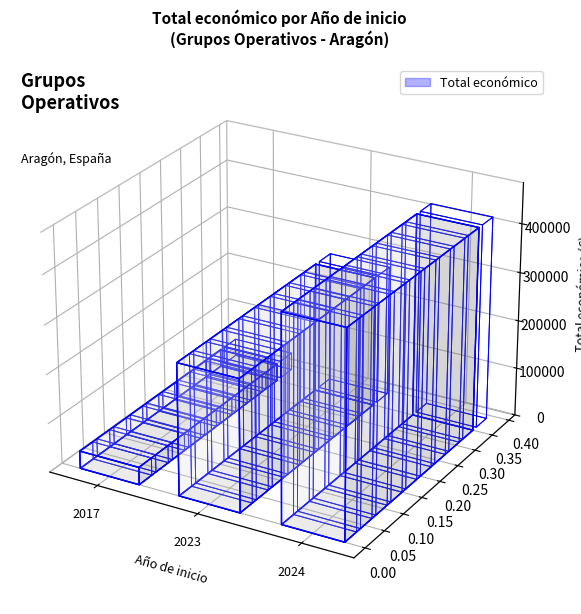

What is the value of the 5th bar from the left?

150000